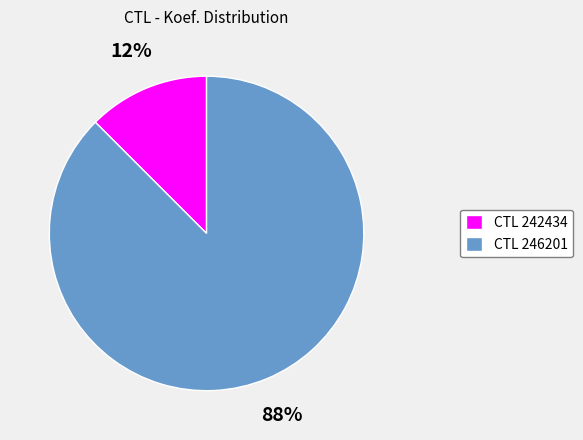

True or false: CTL 246201 accounts for 97% of the total.

False